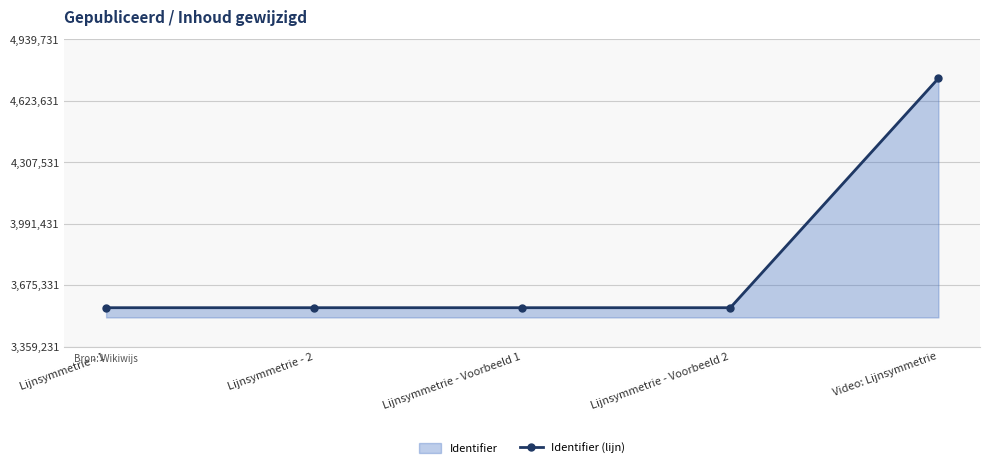

Reading left to right, what are all the values shown in this chart?

Lijnsymmetrie - 1=3559231	Lijnsymmetrie - 2=3559233	Lijnsymmetrie - Voorbeeld 1=3559235	Lijnsymmetrie - Voorbeeld 2=3559237	Video: Lijnsymmetrie=4739731